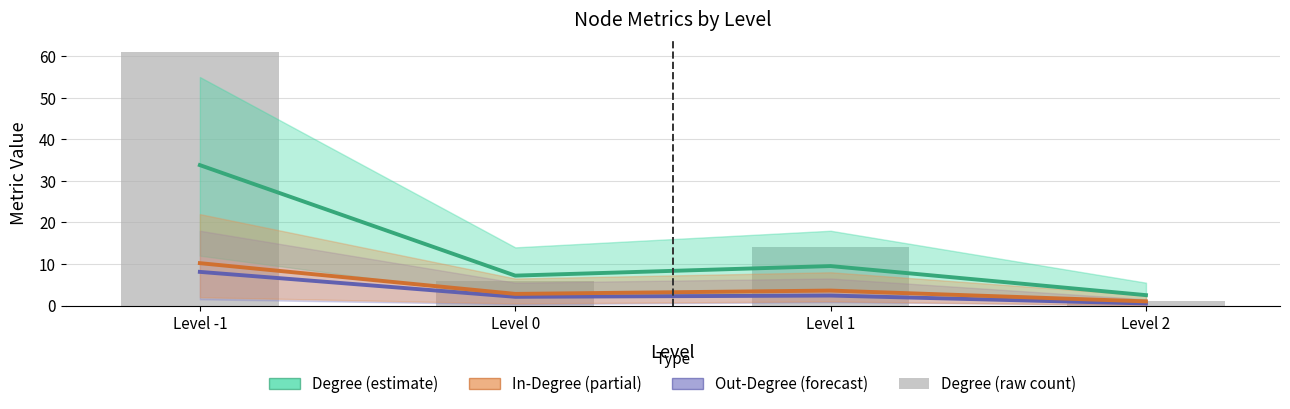

What is the average value of the In-Degree (partial) series?

4.4